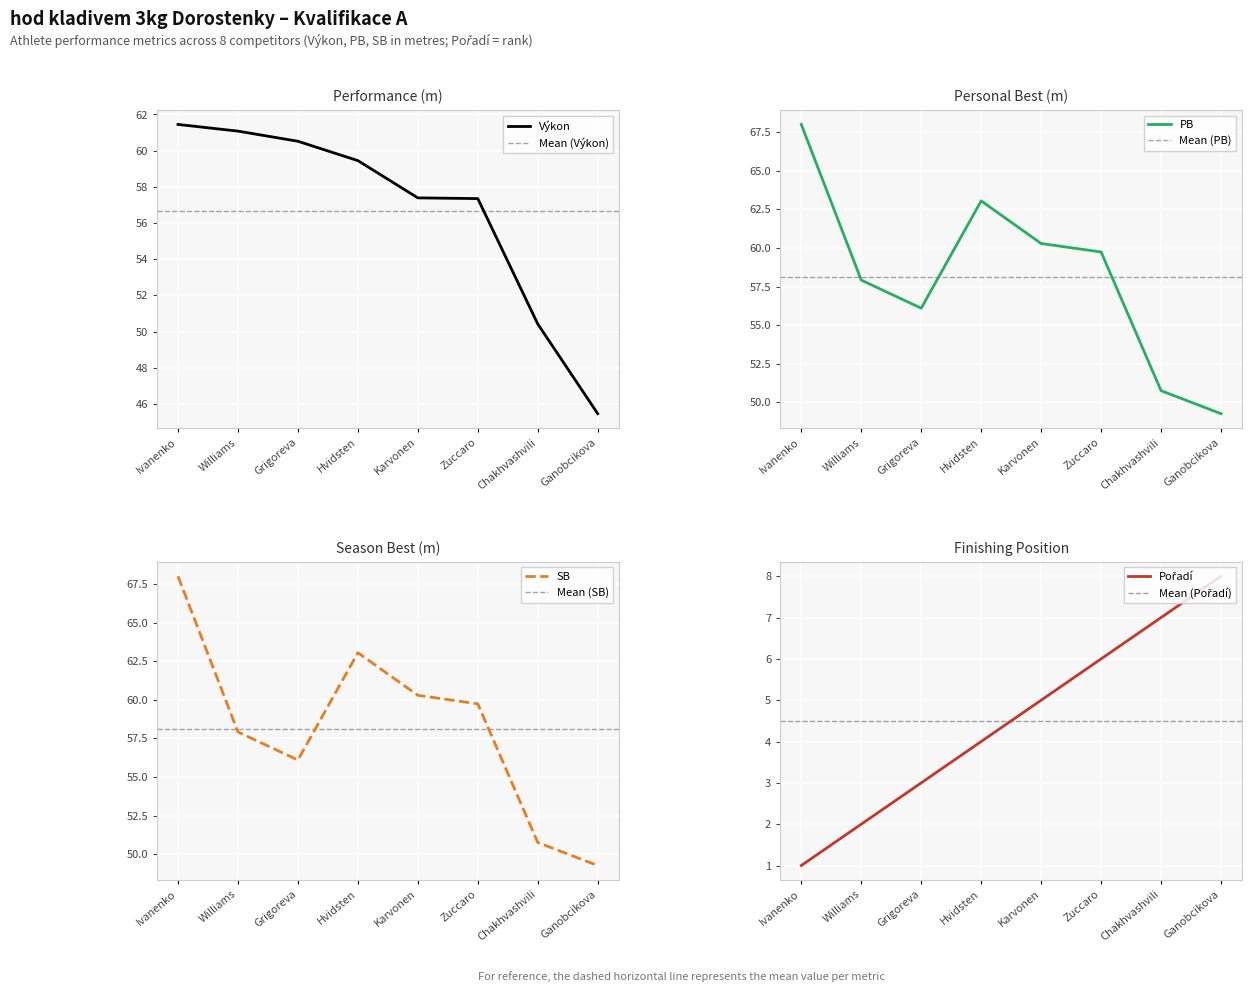

How many lines are shown in the chart?

4